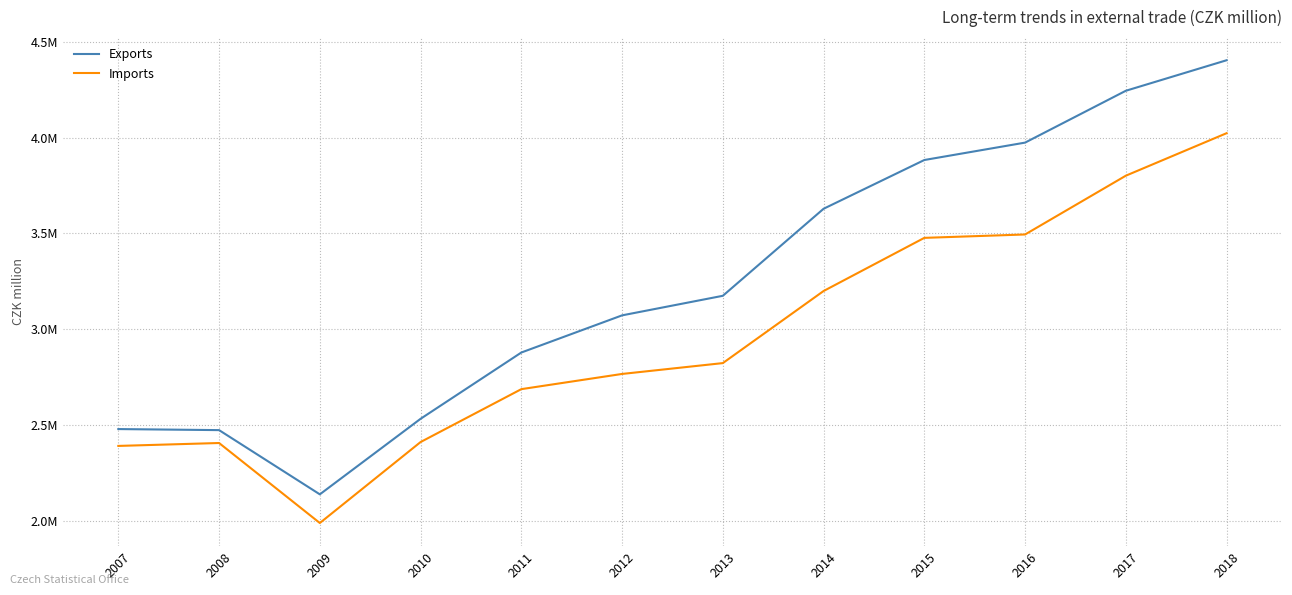

What is the minimum value shown in the chart?

1989036